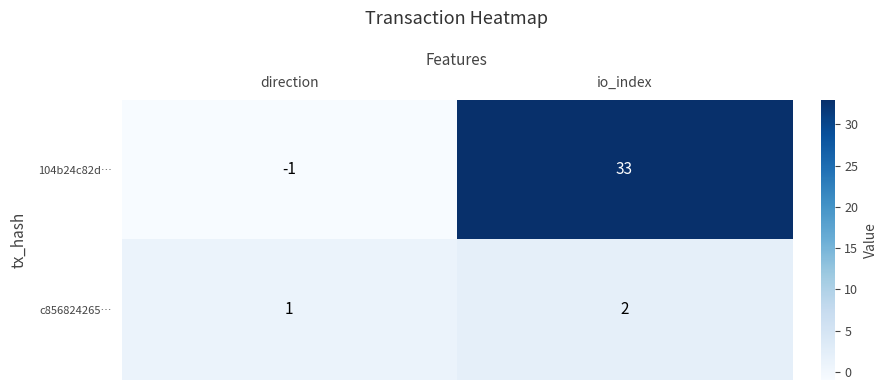

Where is 104b24c82d… nearest to the value 16?

direction